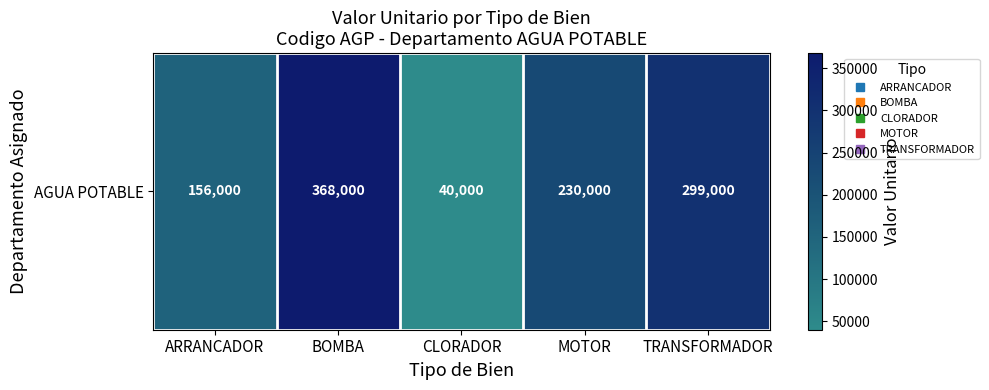

List the labels in order of value, smallest first.

CLORADOR, ARRANCADOR, MOTOR, TRANSFORMADOR, BOMBA